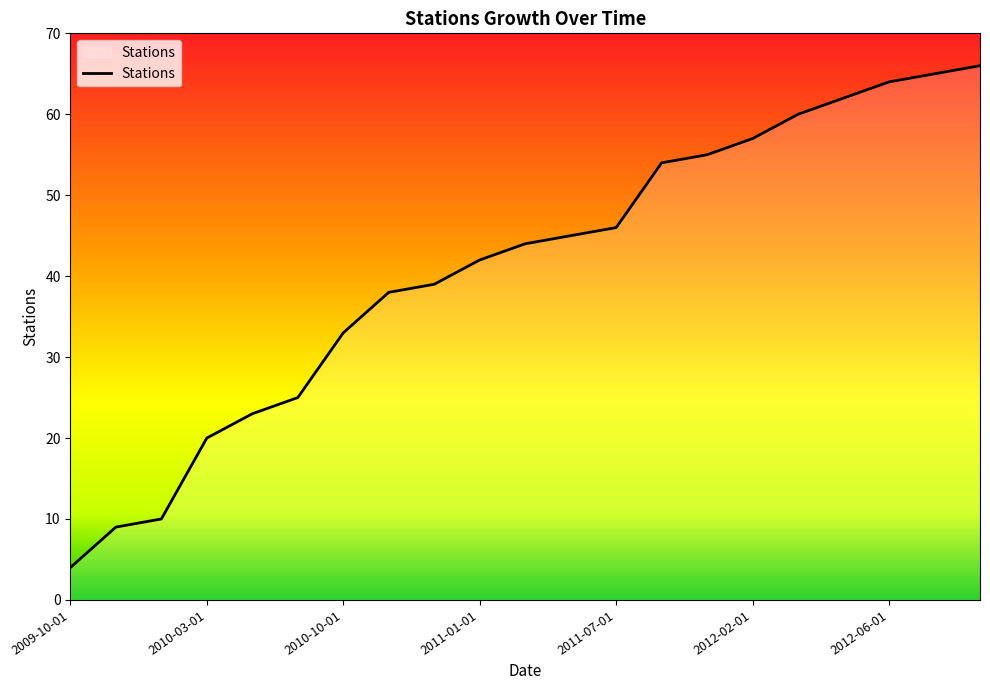

What is the minimum value shown in the chart?

4